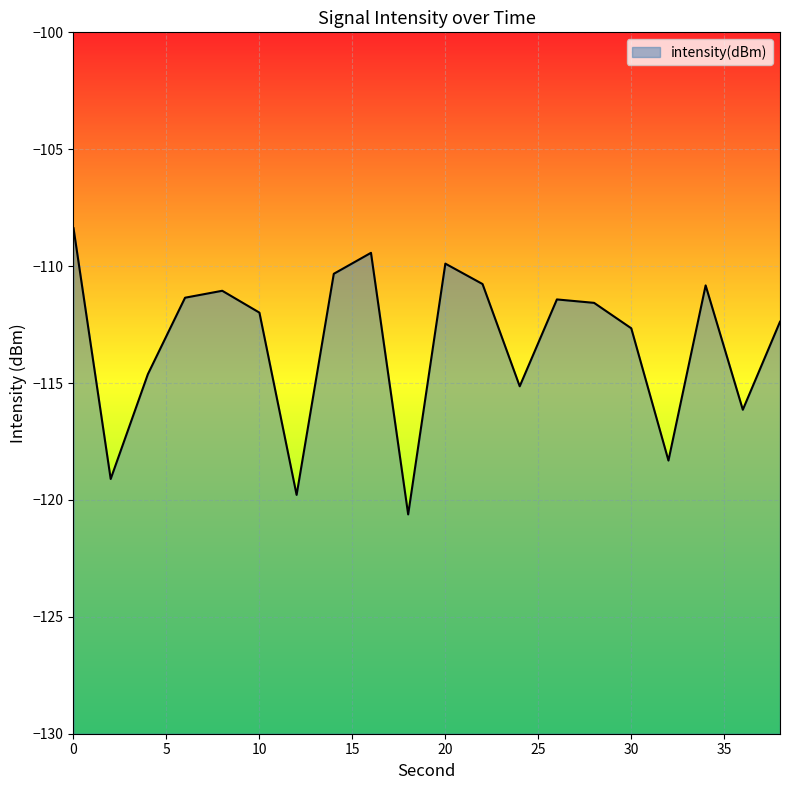

Where is the data nearest to the value -114?

4